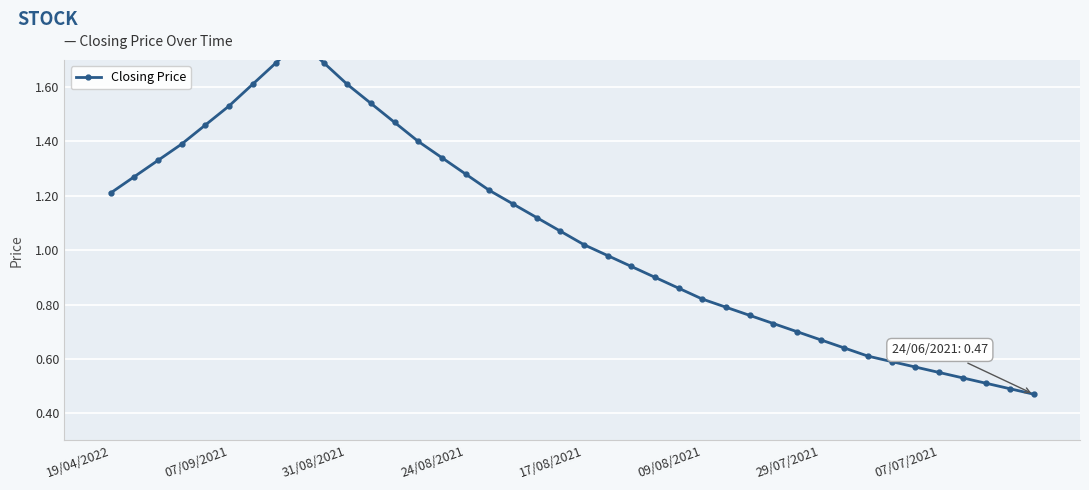

What is the sum of the values at 24/08/2021 and 10?

3.0